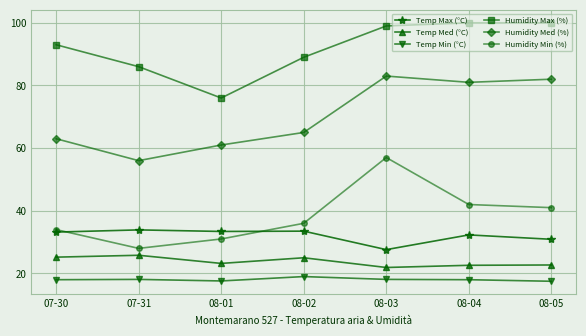

True or false: Humidity Min (%) has more than 1 points higher than both neighbors.

False